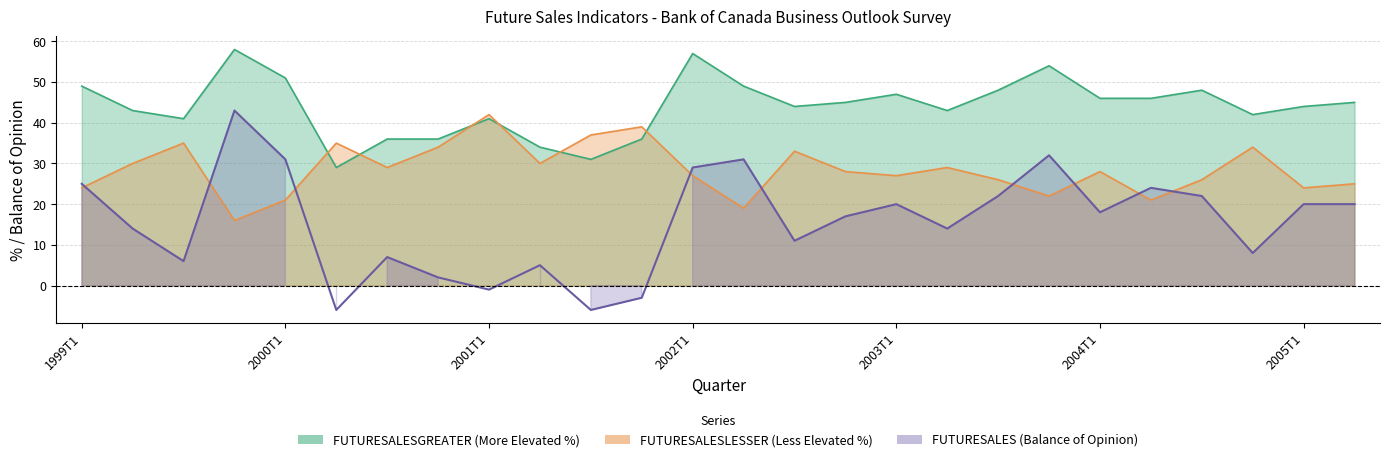

What are all the series names shown in the legend?

FUTURESALESGREATER, FUTURESALESLESSER, FUTURESALES